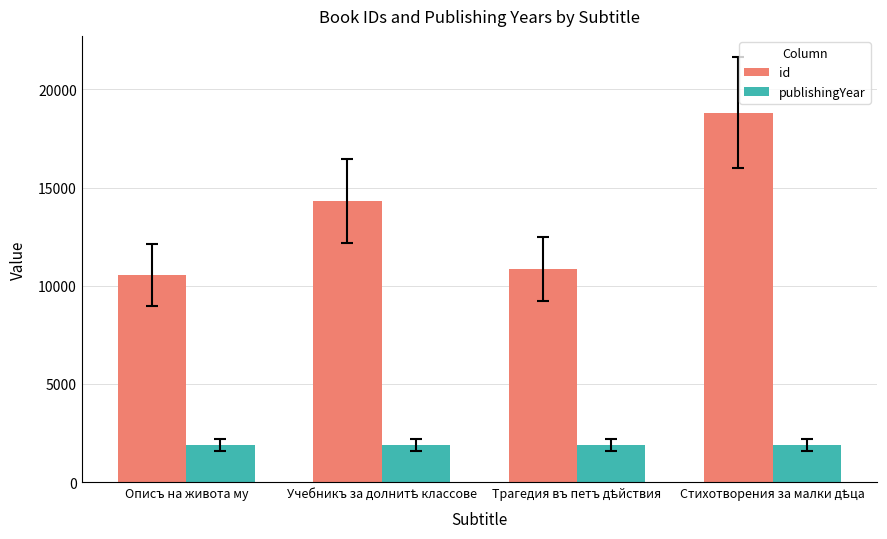

At how many categories does at least one series exceed 8525?

4